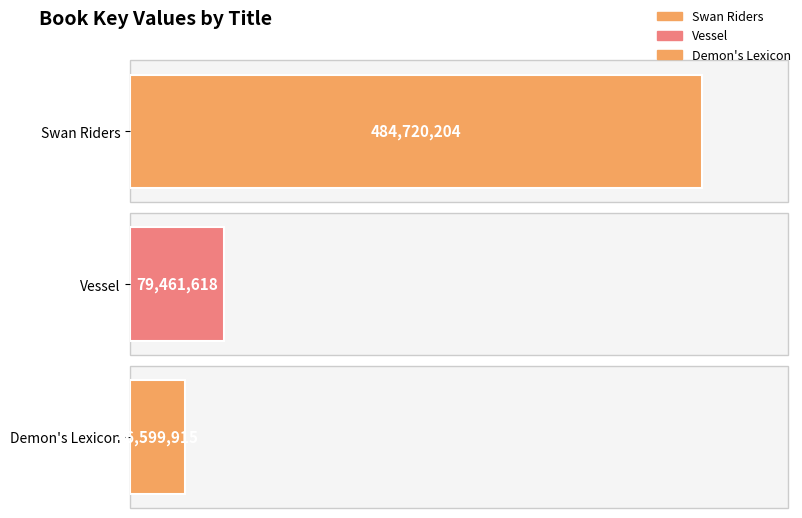

Approximately how many times larger is the value at Swan Riders compared to Vessel?

6.1